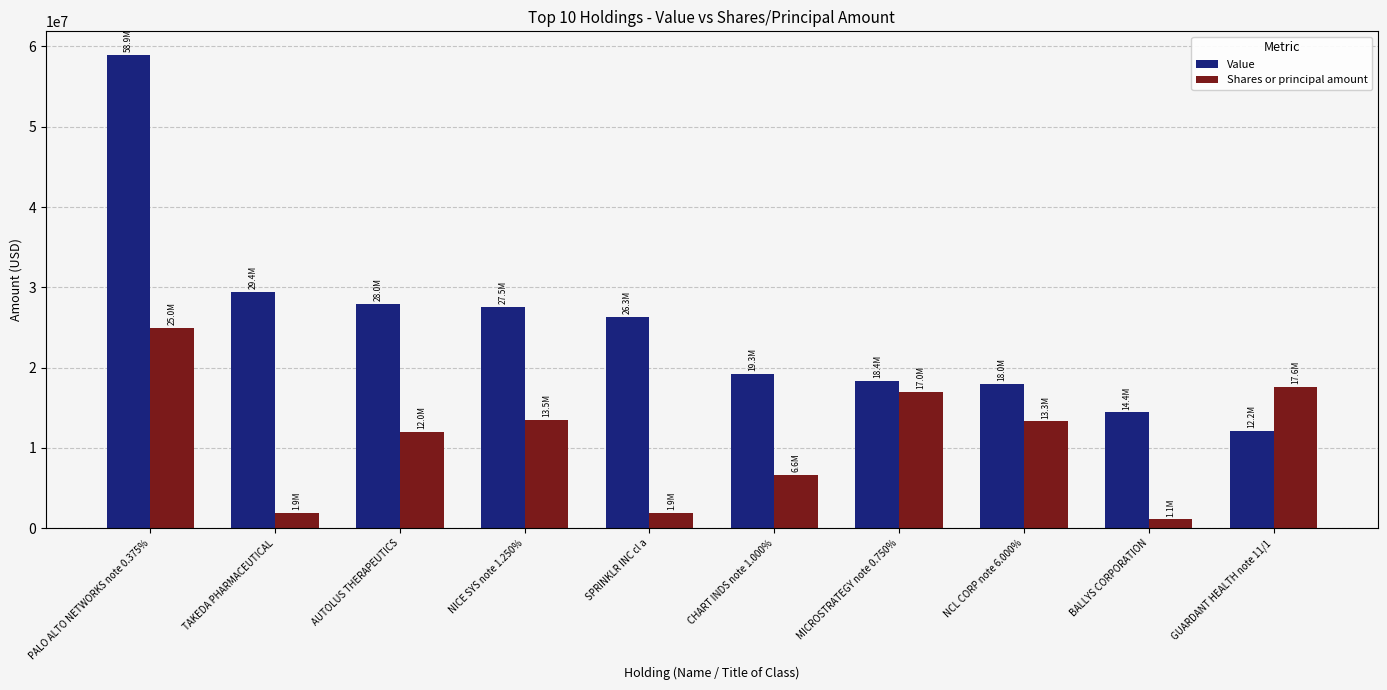

At which category does the chart reach its minimum across all series?

BALLYS CORPORATION